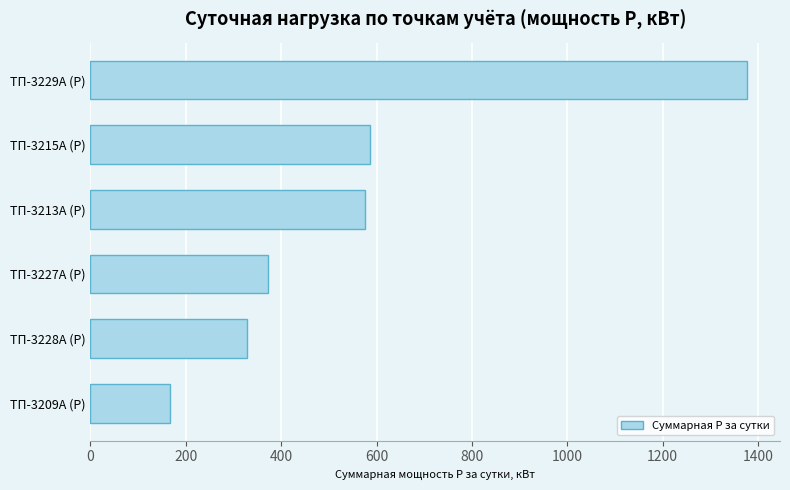

The value at ТП-3227А (P) is 371.5. True or false?

True